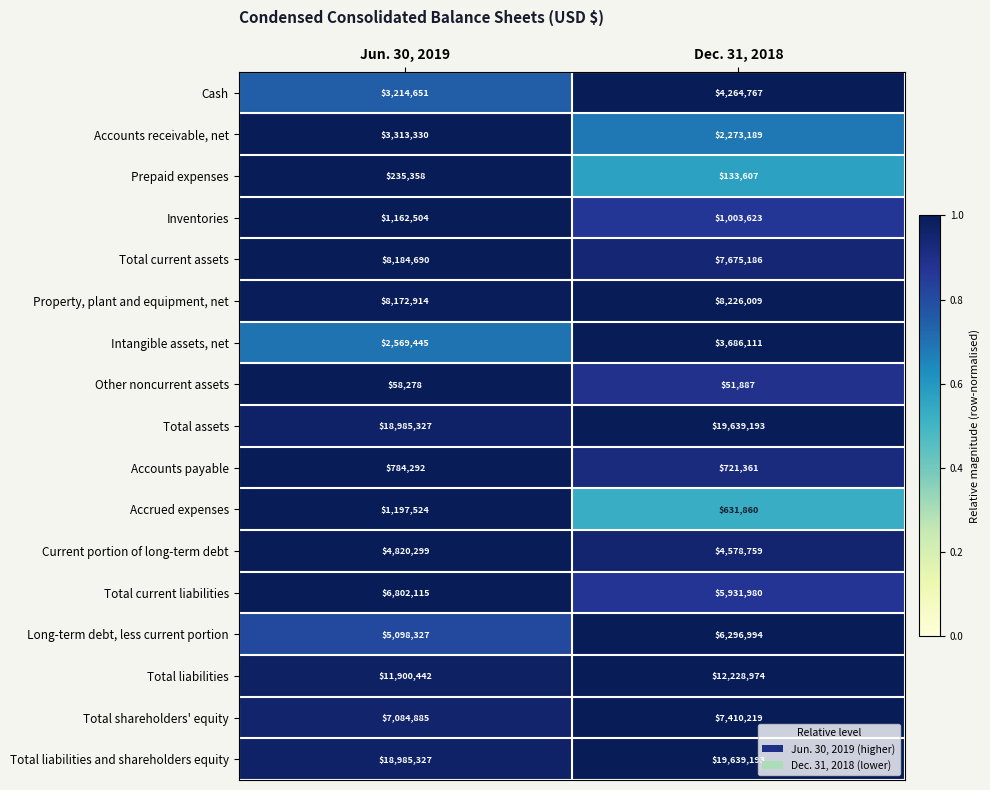

What is the spread (max minus min) of values at Jun. 30, 2019?

18927049